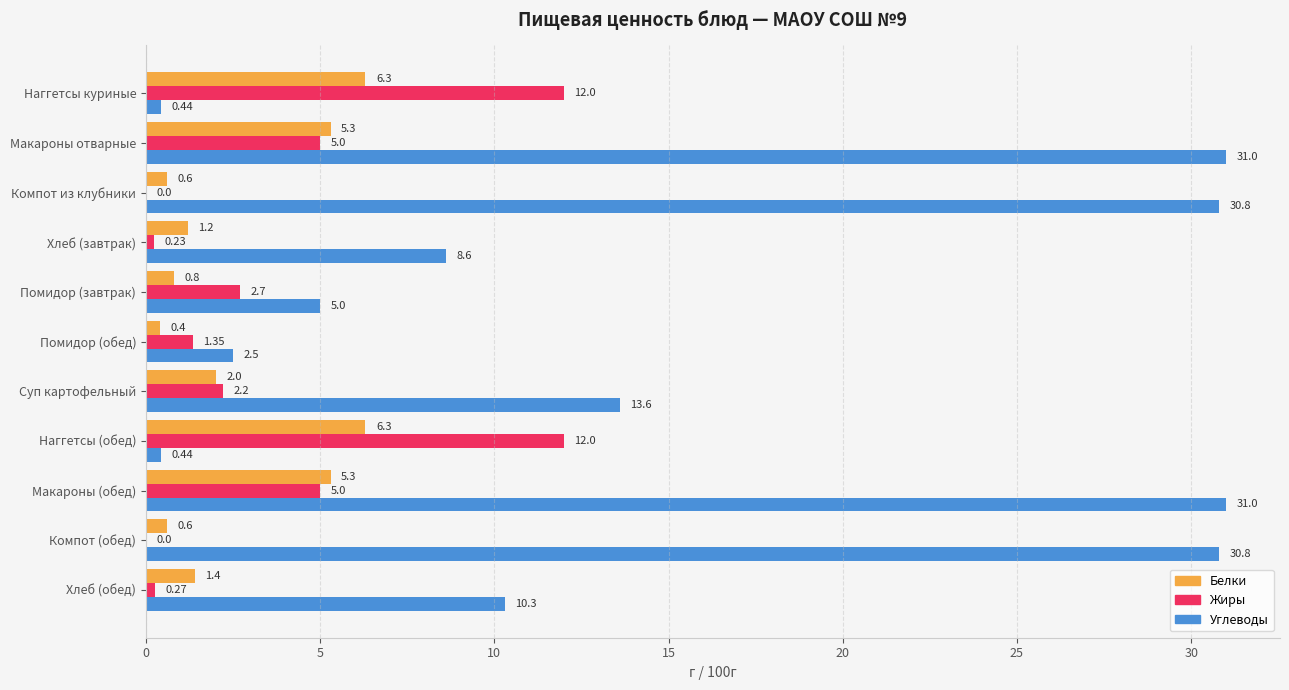

How many values in the Углеводы series exceed 10?

6